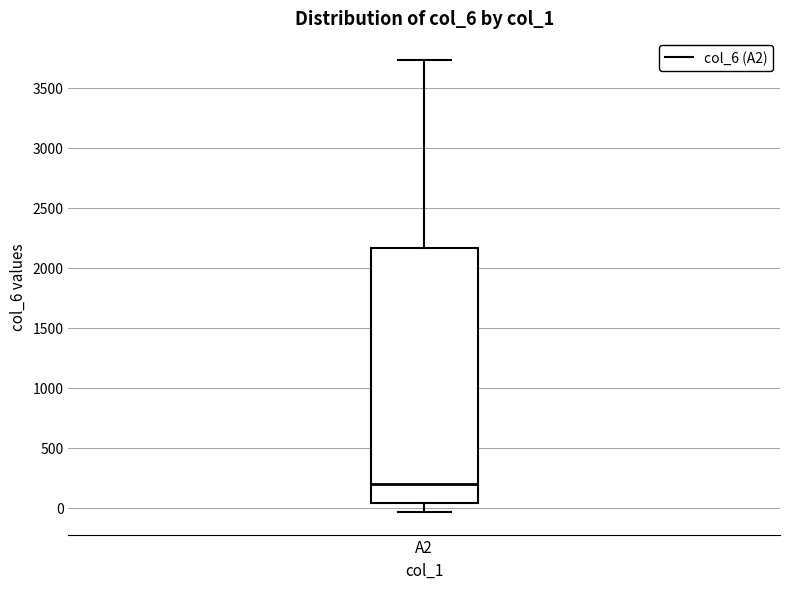

Read this box plot against the y-axis: the position of the median line, the range covered by the box, and the ends of both whiskers. The values are not printed on the chart, so give them approximately, as read against the axis.

median 200, box 50 to 2150, whiskers -50 to 3750